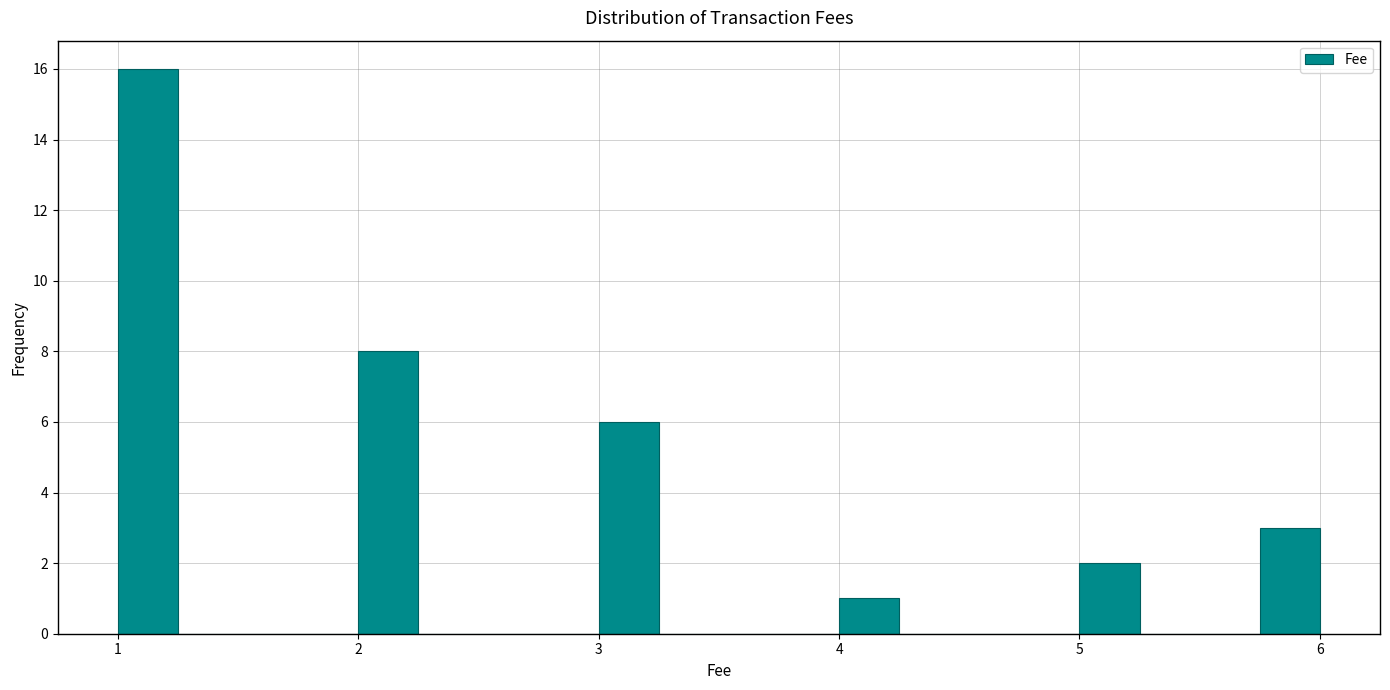

Read against the x-axis, roughly where is the centre of the tallest bar?

1.1